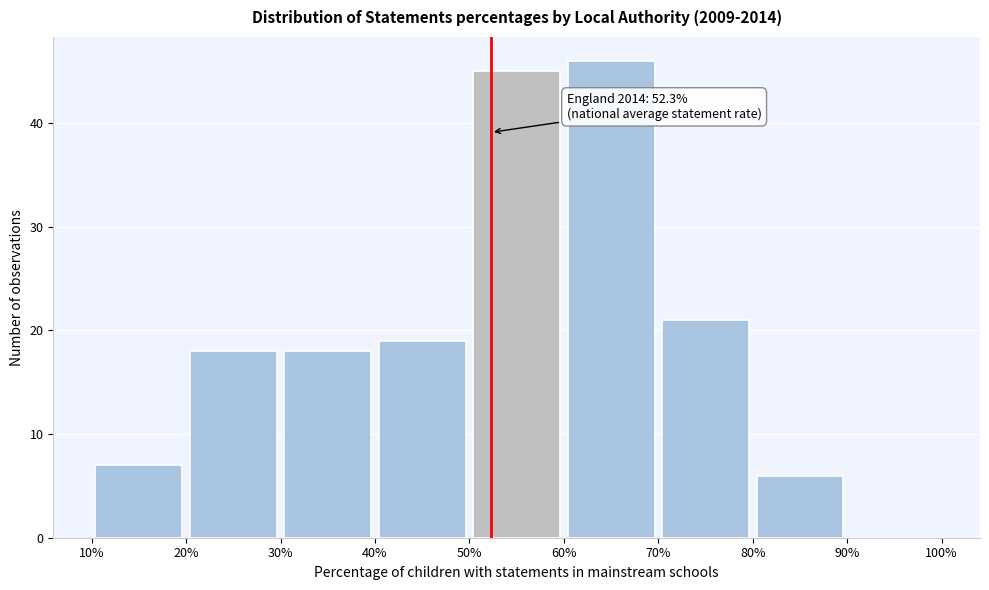

Over which range of the x-axis is the bar tallest?

60% to 70%